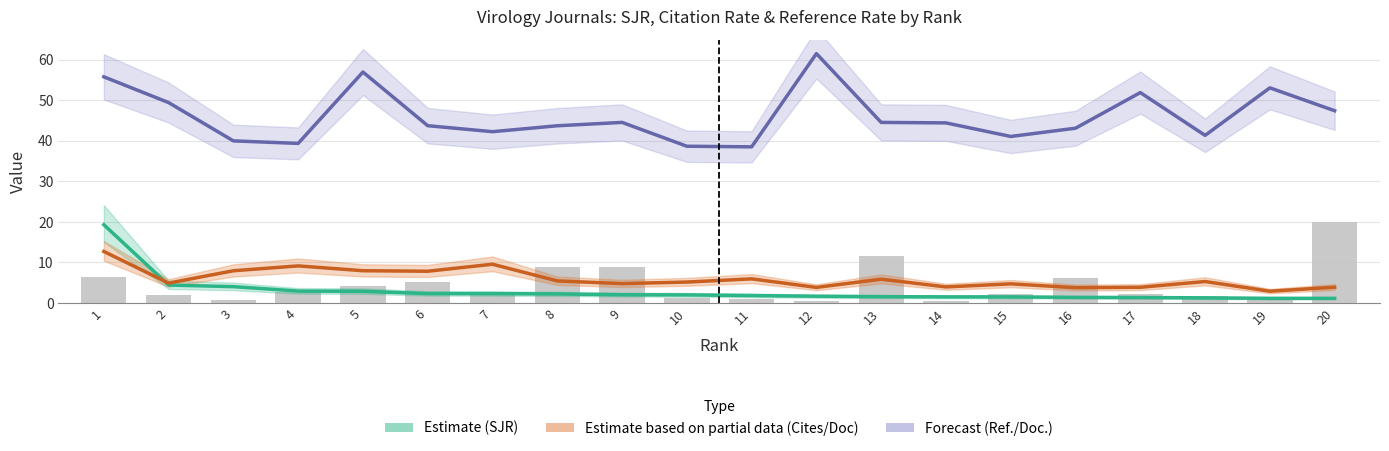

What is the greatest value displayed?

61.5